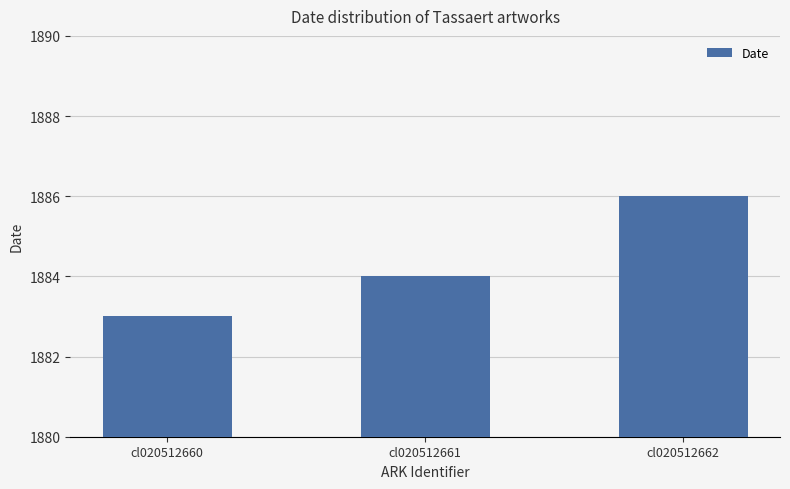

True or false: the data shows 1884 at cl020512661.

True